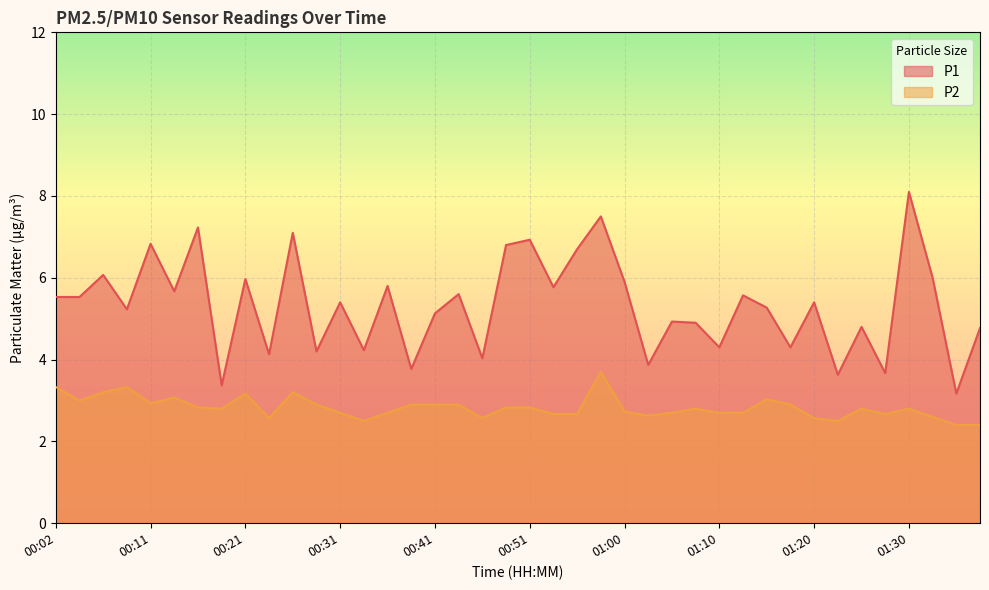

What is the lowest value of the P1 series?

3.2